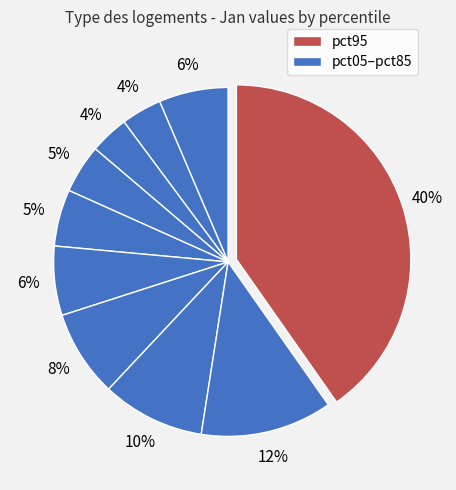

How many segments does this pie chart have?

10